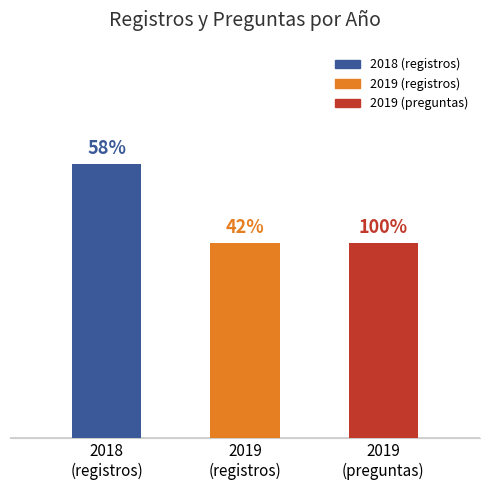

What is the sum of all values?

17